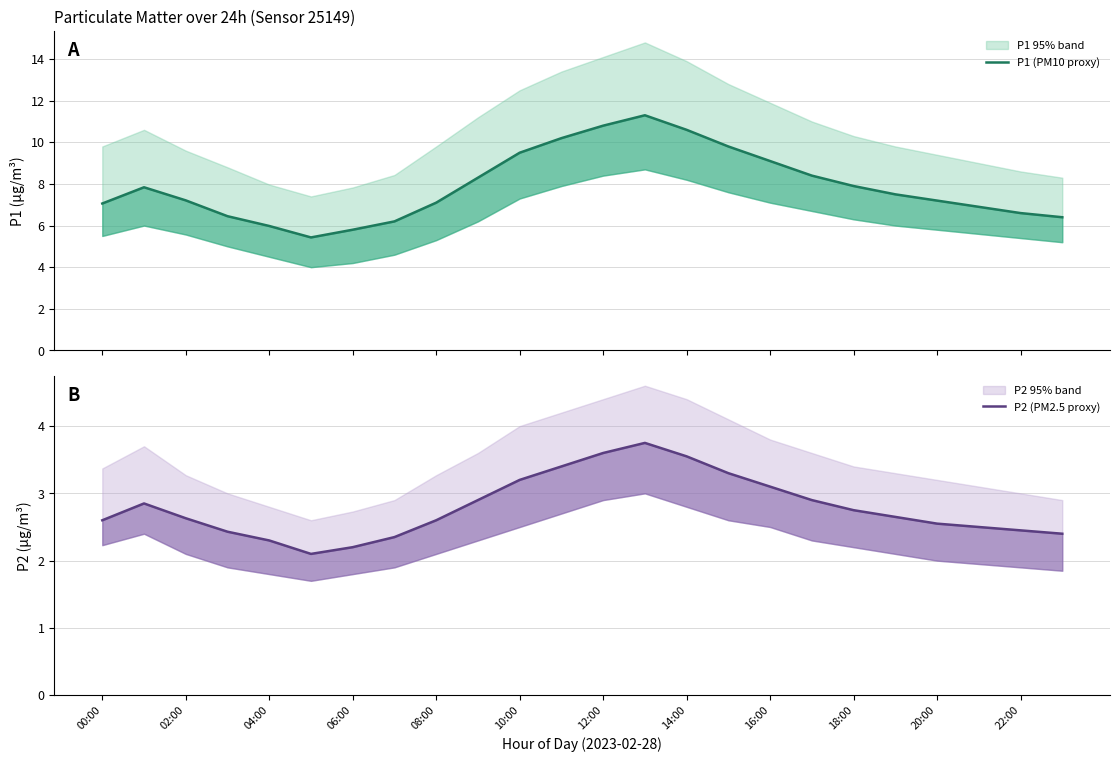

List the series in order of their peak value, highest first.

P1 (PM10 proxy), P2 (PM2.5 proxy)